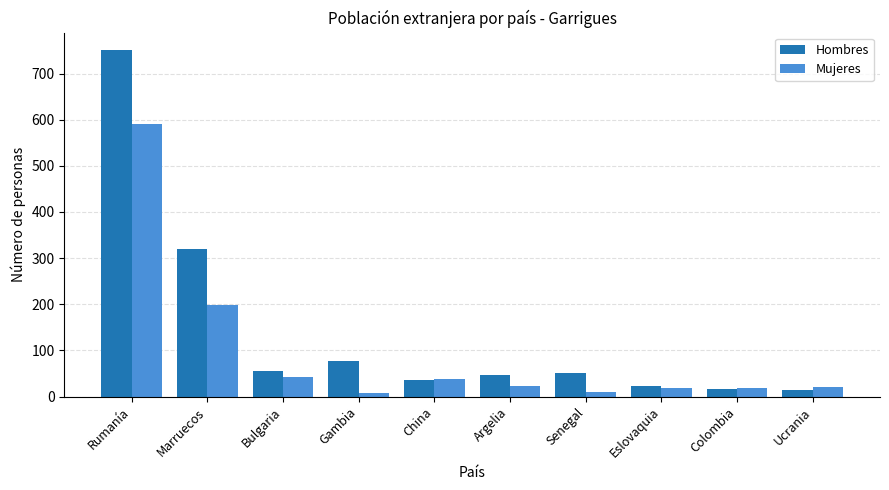

What is the difference between the highest and lowest values at Ucrania?

6